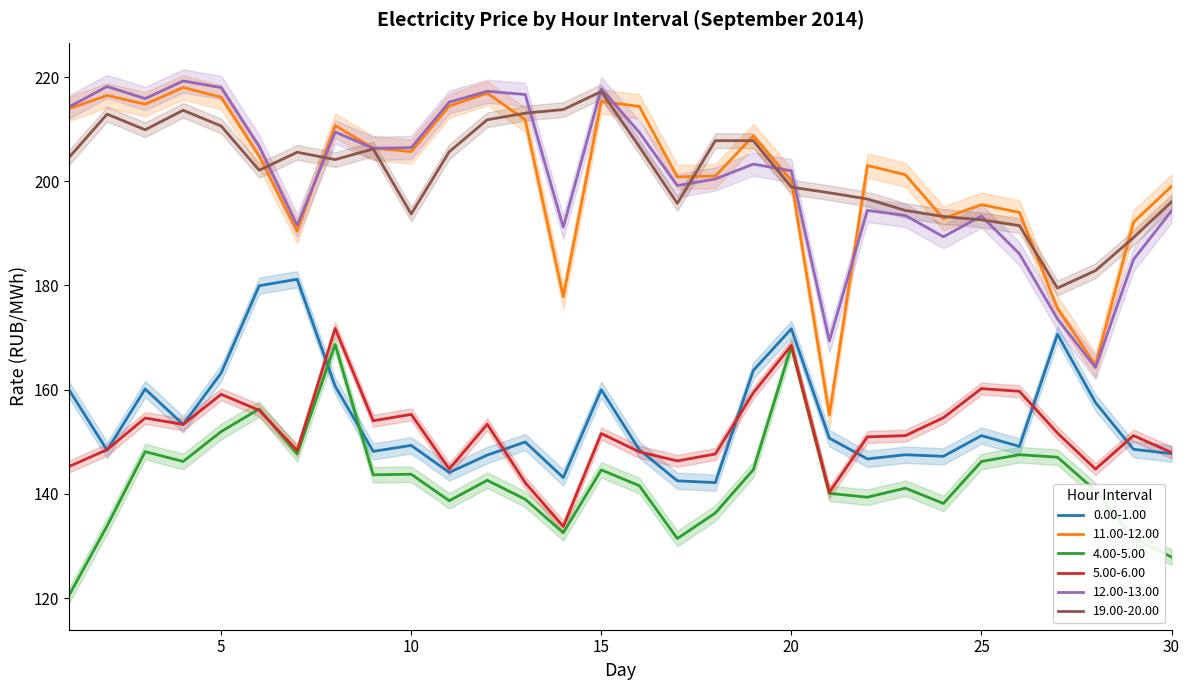

The 5.00-6.00 series shows 222.1 at 10. True or false?

False